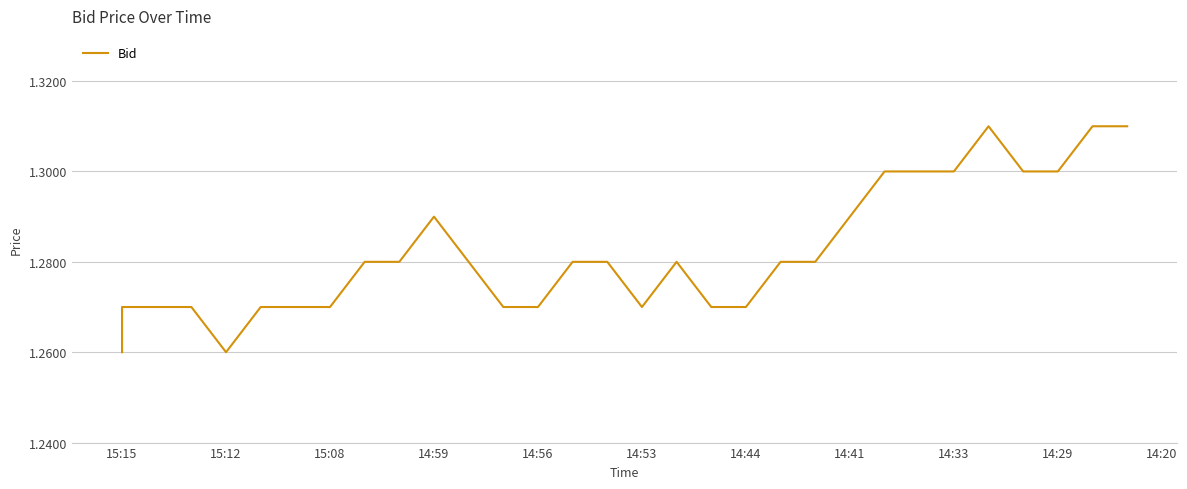

Count the values in the range 1 to 2.

31